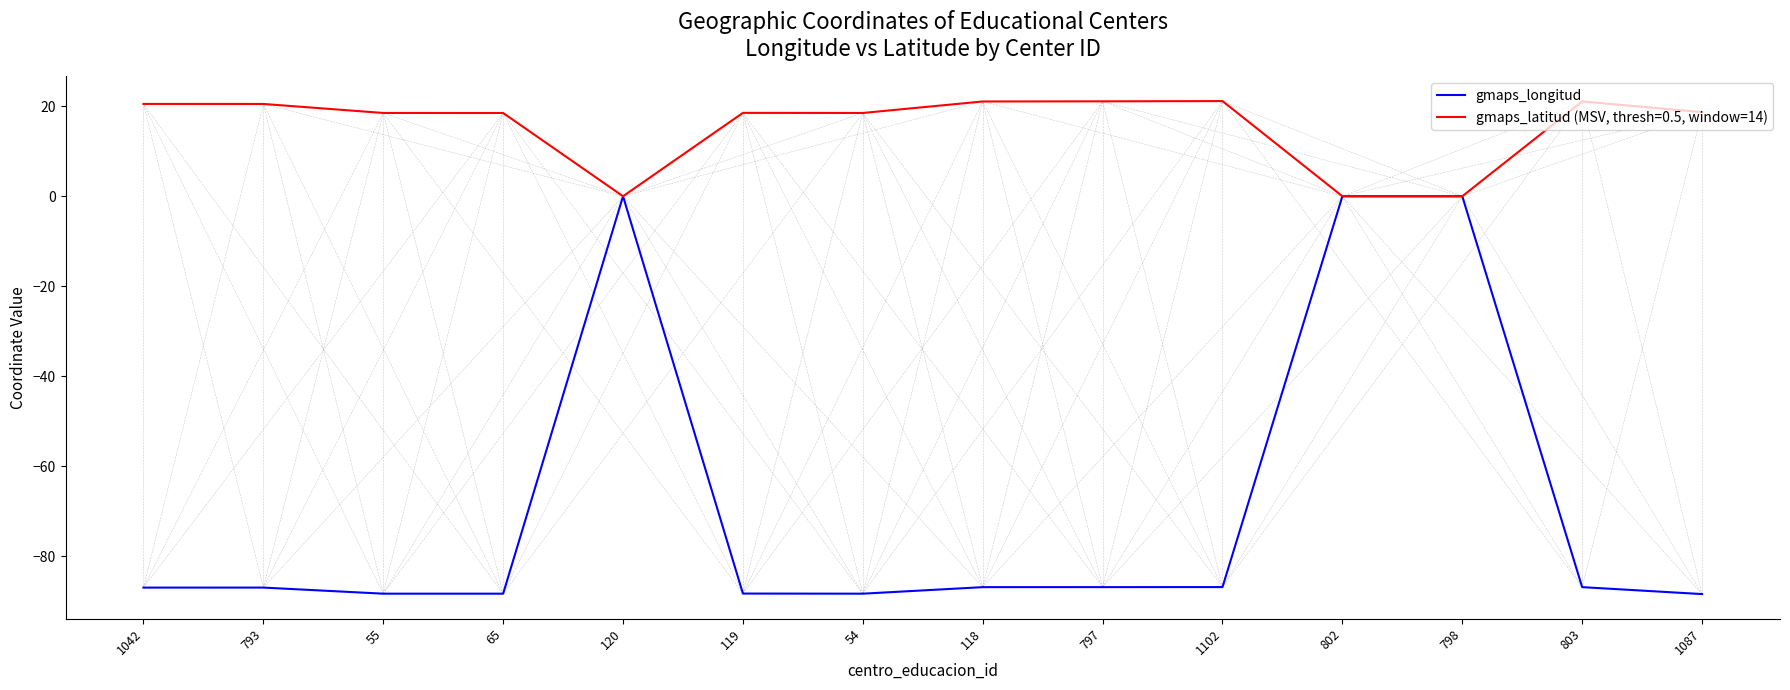

What is the smallest value displayed?

-88.4